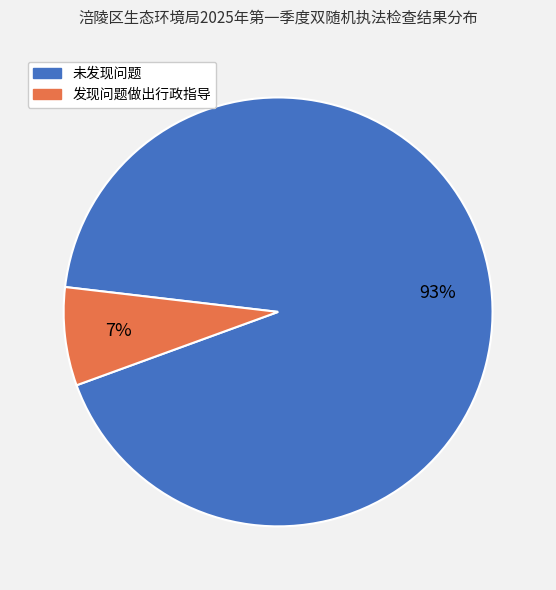

How many slices are in this pie chart?

2